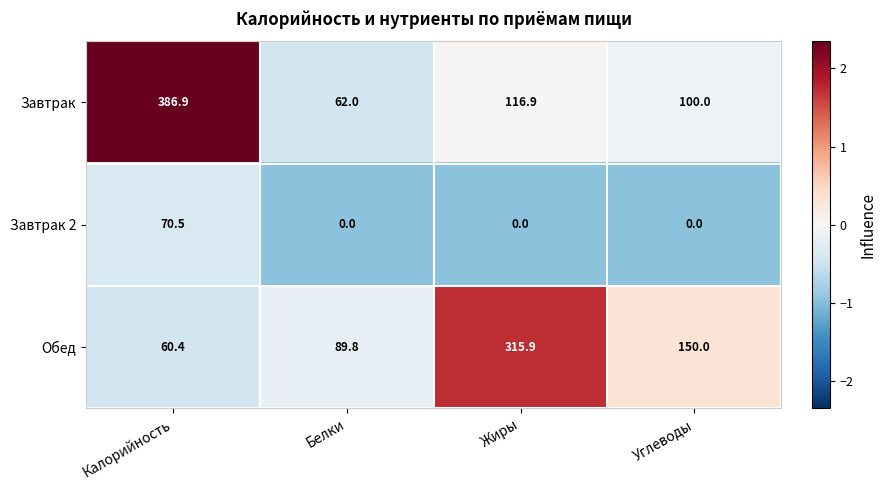

At how many categories does at least one series exceed 0?

4